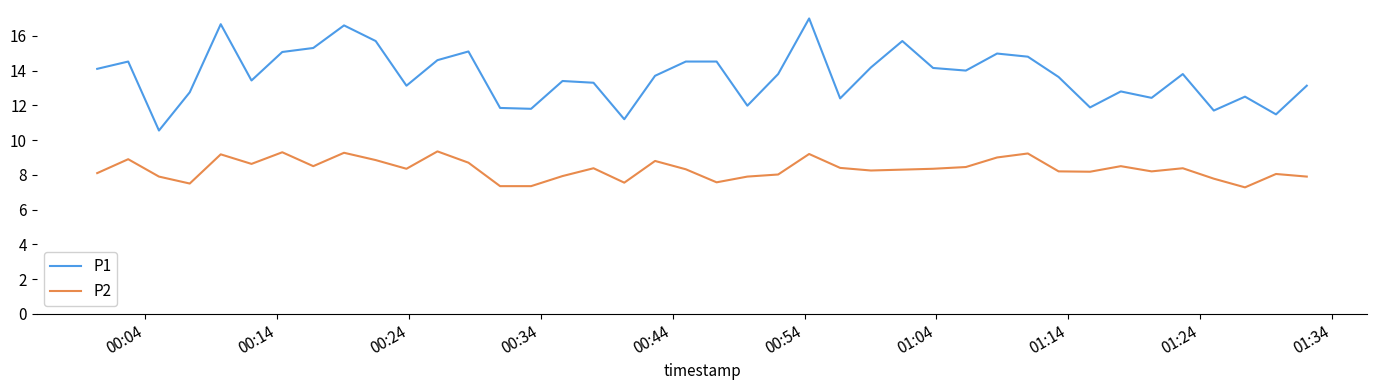

What is the difference between the maximum and minimum values in the P2 series?

2.1